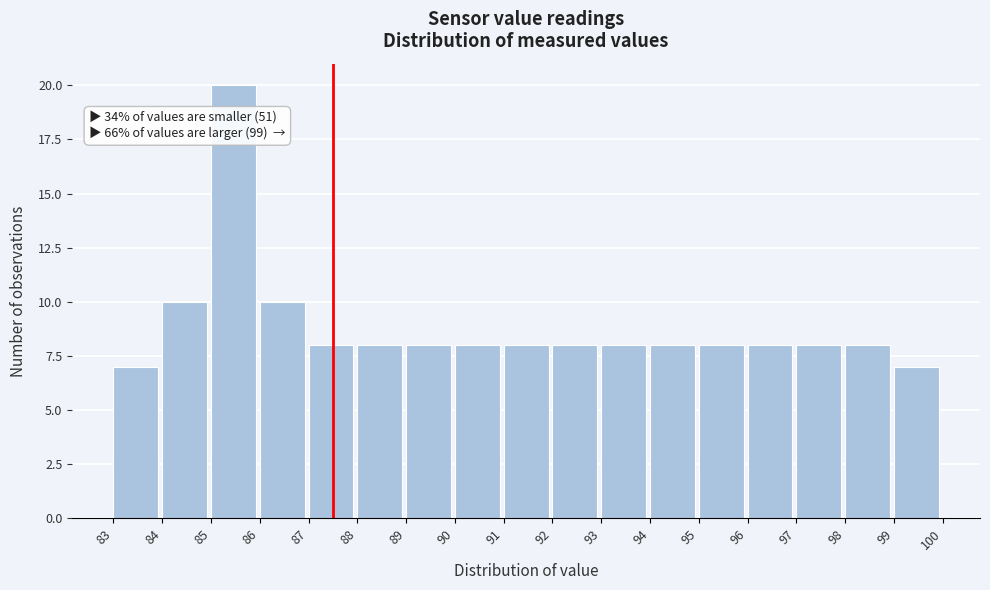

Over which range of the x-axis is the bar tallest?

85 to 86